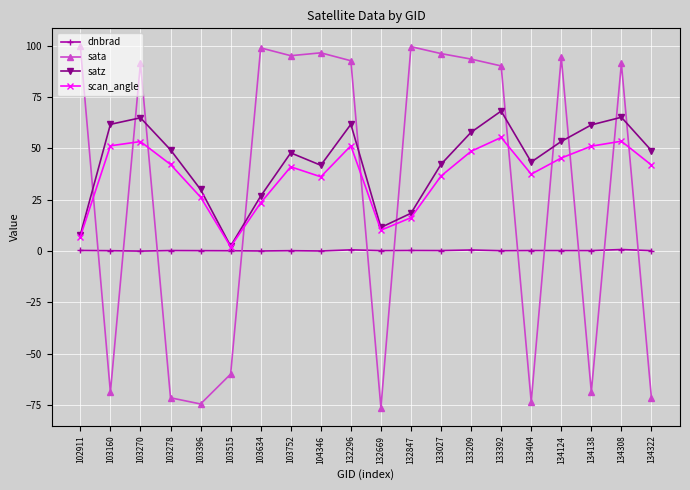

Which series has the widest spread of values?

sata